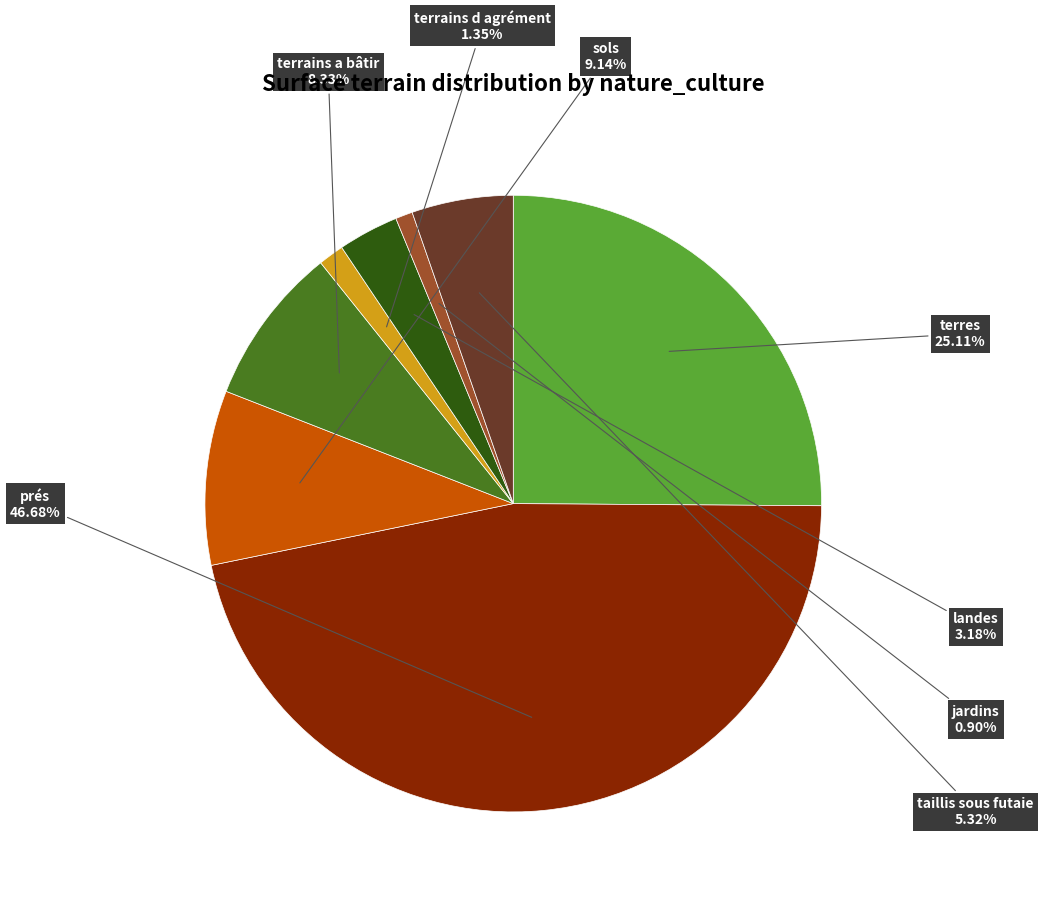

Does any single category account for the majority?

No